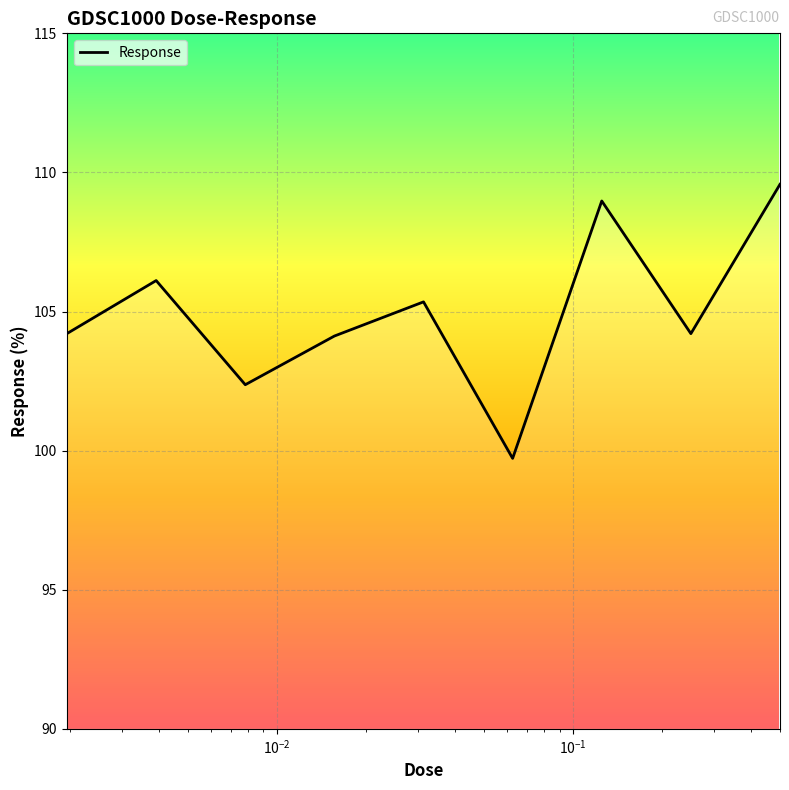

What is the maximum value shown in the chart?

109.6